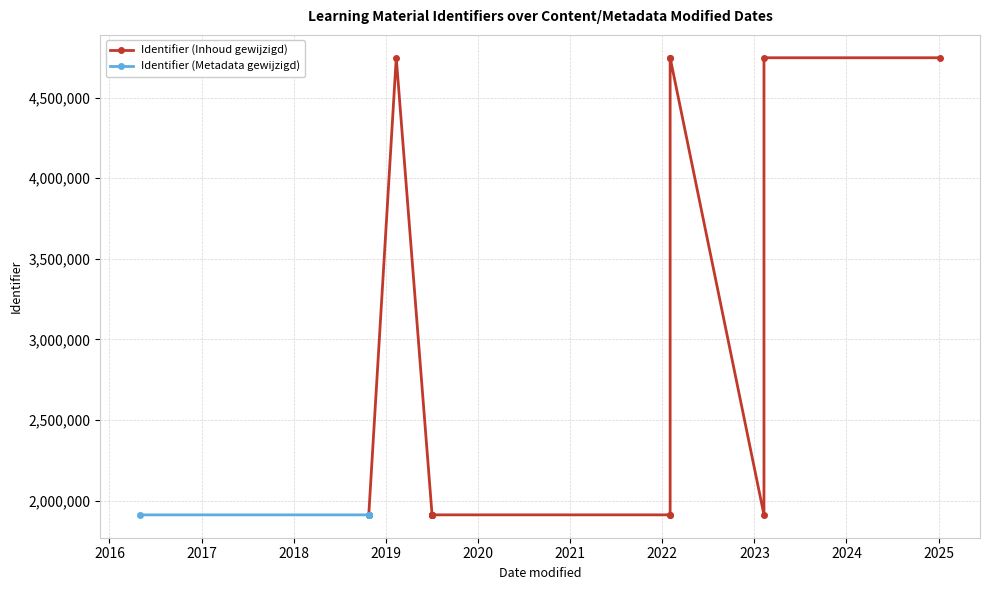

Which series has the largest total across all categories?

Identifier (content modified)